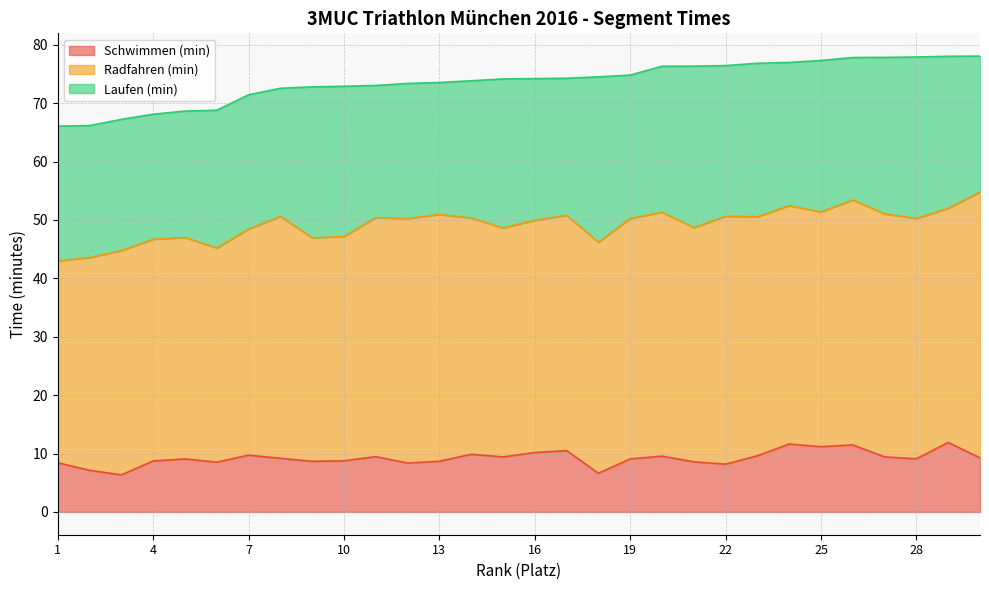

Does the chart display data point markers on the line(s)?

No